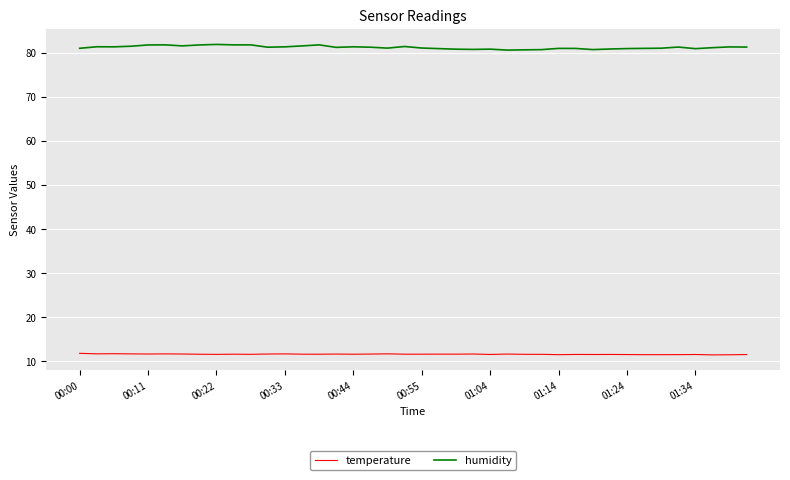

Which series has the widest spread of values?

humidity